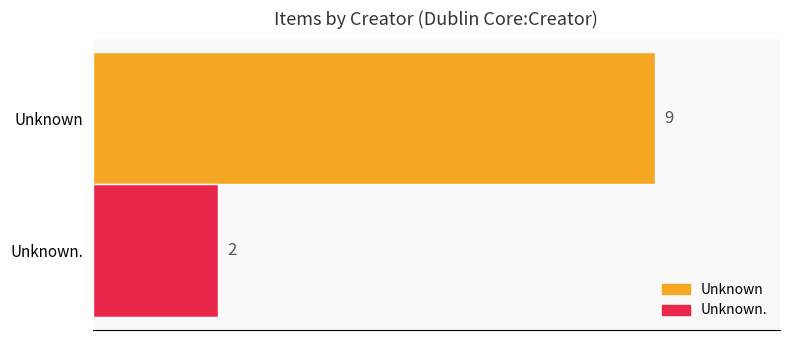

How many series are shown in this chart?

2